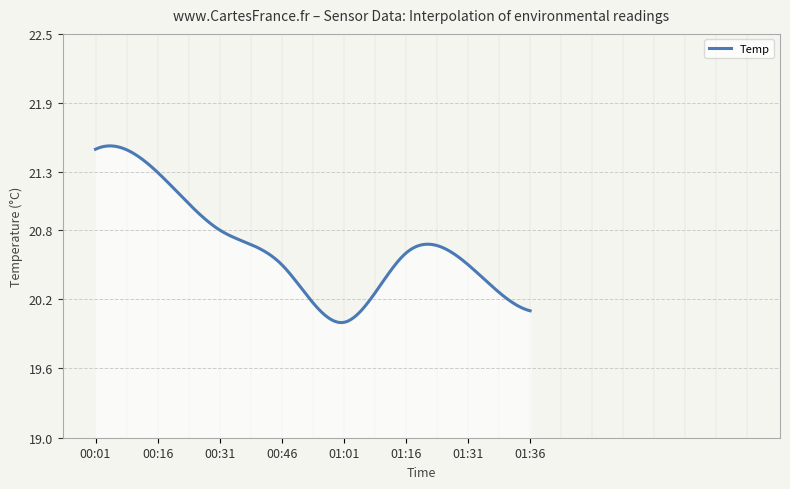

What is the difference between the maximum and minimum values?

1.5